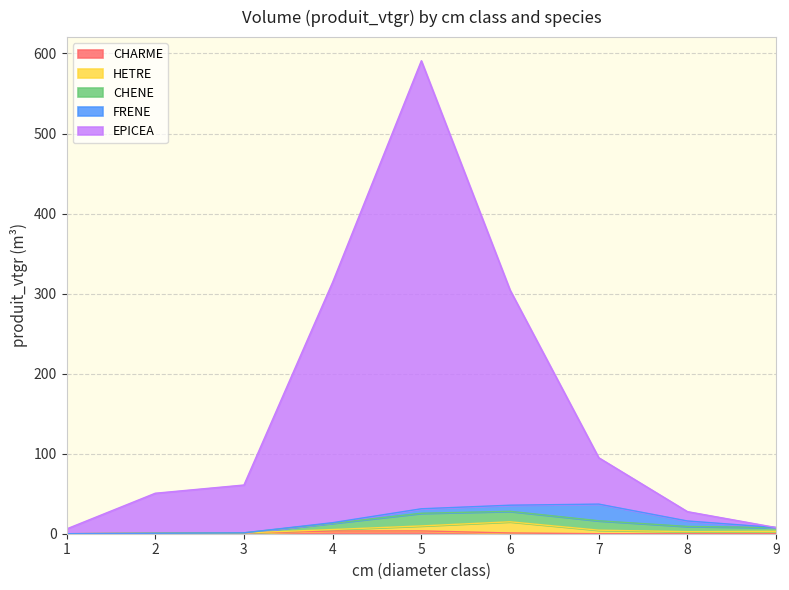

Reading left to right, transcribe all the data shown in this chart.

CHARME: 1=0.0	2=0.5	3=0.9	4=3.4	5=3.5	6=0.9	7=0.0	8=0.0	9=0.0
HETRE: 1=0.0	2=0.1	3=0.0	4=1.9	5=6.2	6=14.0	7=4.4	8=2.6	9=3.0
CHENE: 1=0.0	2=0.0	3=0.2	4=7.8	5=15.8	6=13.1	7=11.8	8=6.5	9=4.7
FRENE: 1=0.0	2=0.0	3=0.0	4=0.8	5=5.6	6=7.6	7=20.8	8=6.8	9=0.0
EPICEA: 1=6.0	2=50.0	3=59.7	4=300.5	5=559.8	6=268.8	7=58.0	8=11.7	9=0.0